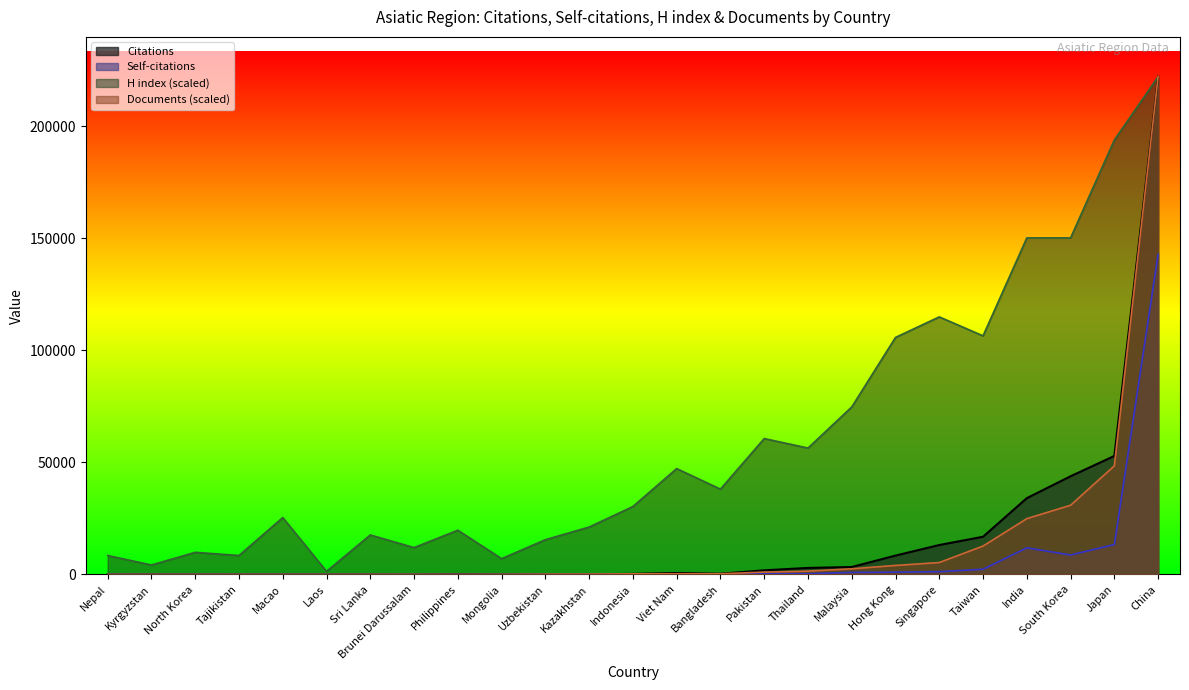

What is the difference between the Documents values at Indonesia and China?

221719.4